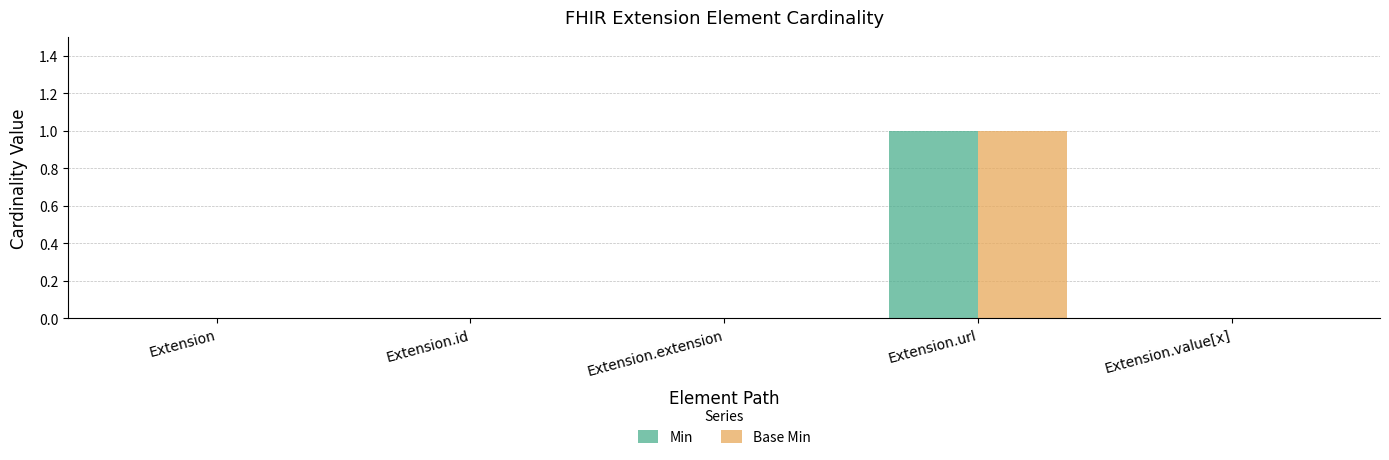

At which category is the sum across all series the highest?

Extension.url